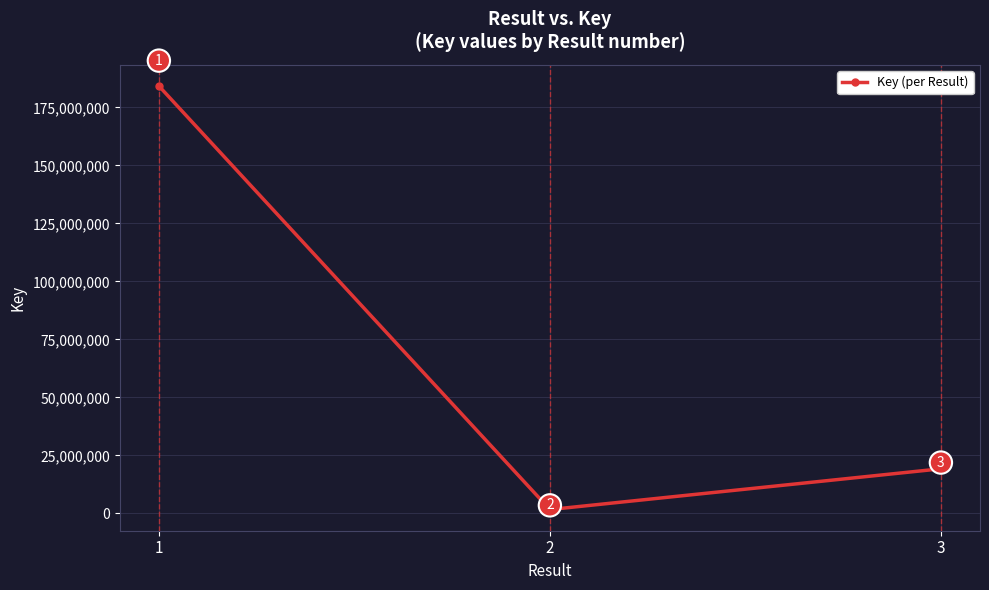

Where is the data nearest to the value 92947409?

3